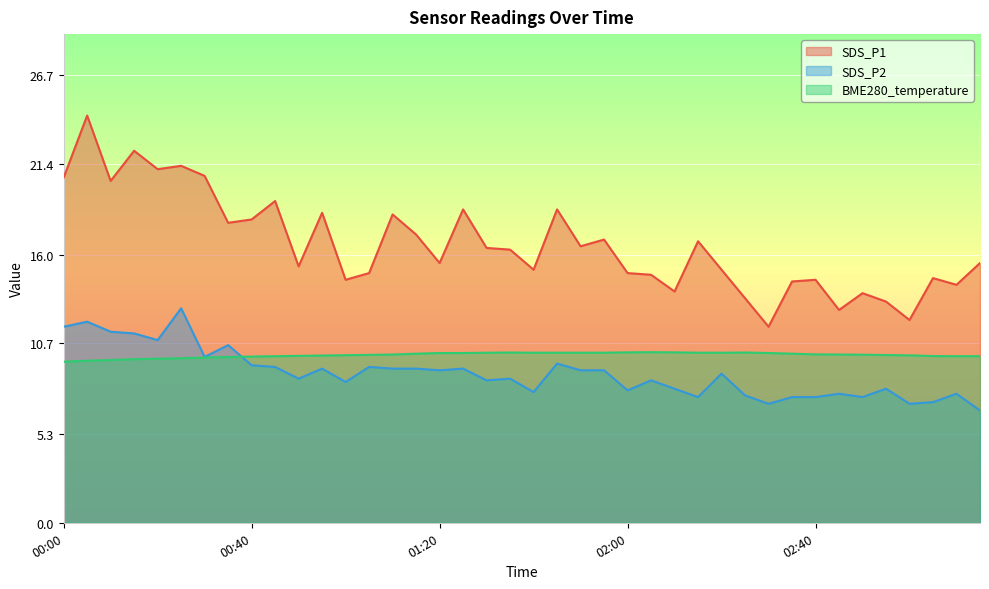

True or false: SDS_P2 and SDS_P1 intersect in this chart.

False